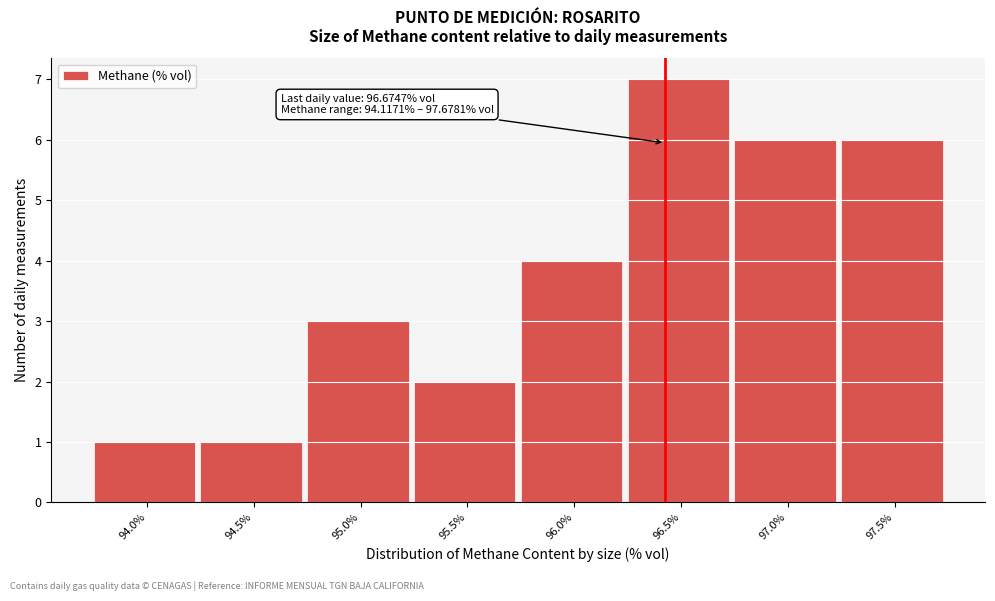

Reading left to right, transcribe all the data shown in this chart.

94.0%=1	94.5%=1	95.0%=3	95.5%=2	96.0%=4	96.5%=7	97.0%=6	97.5%=6